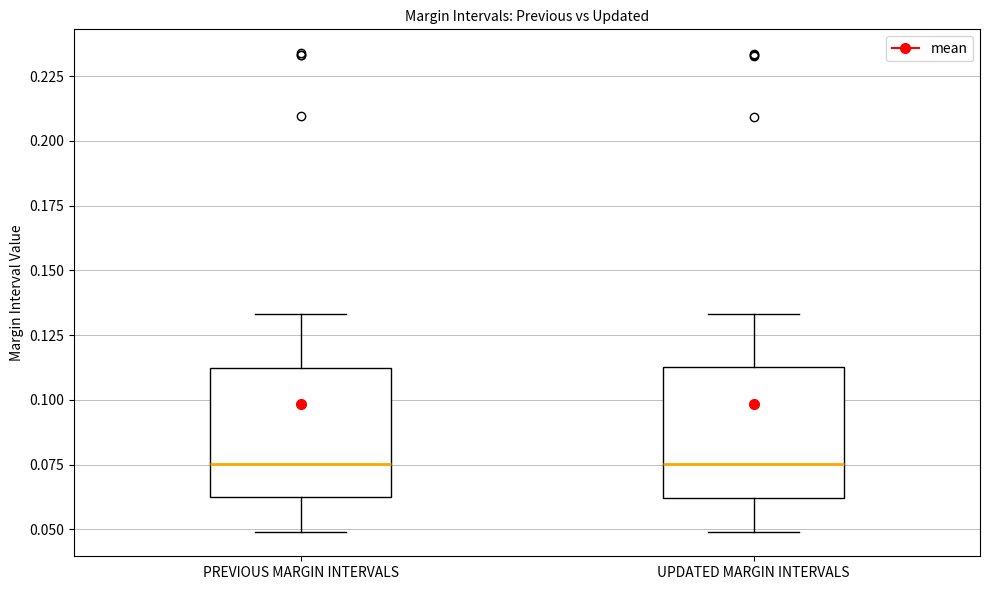

Reading left to right, transcribe this box plot: for each box, give where its median line is, the range the box spans, and where its two whiskers end, as read against the y-axis. The values are not printed on the chart, so give them approximately, as read against the axis.

PREVIOUS MARGIN INTERVALS: median 0.075, box 0.060 to 0.110, whiskers 0.050 to 0.135
UPDATED MARGIN INTERVALS: median 0.075, box 0.060 to 0.115, whiskers 0.050 to 0.135